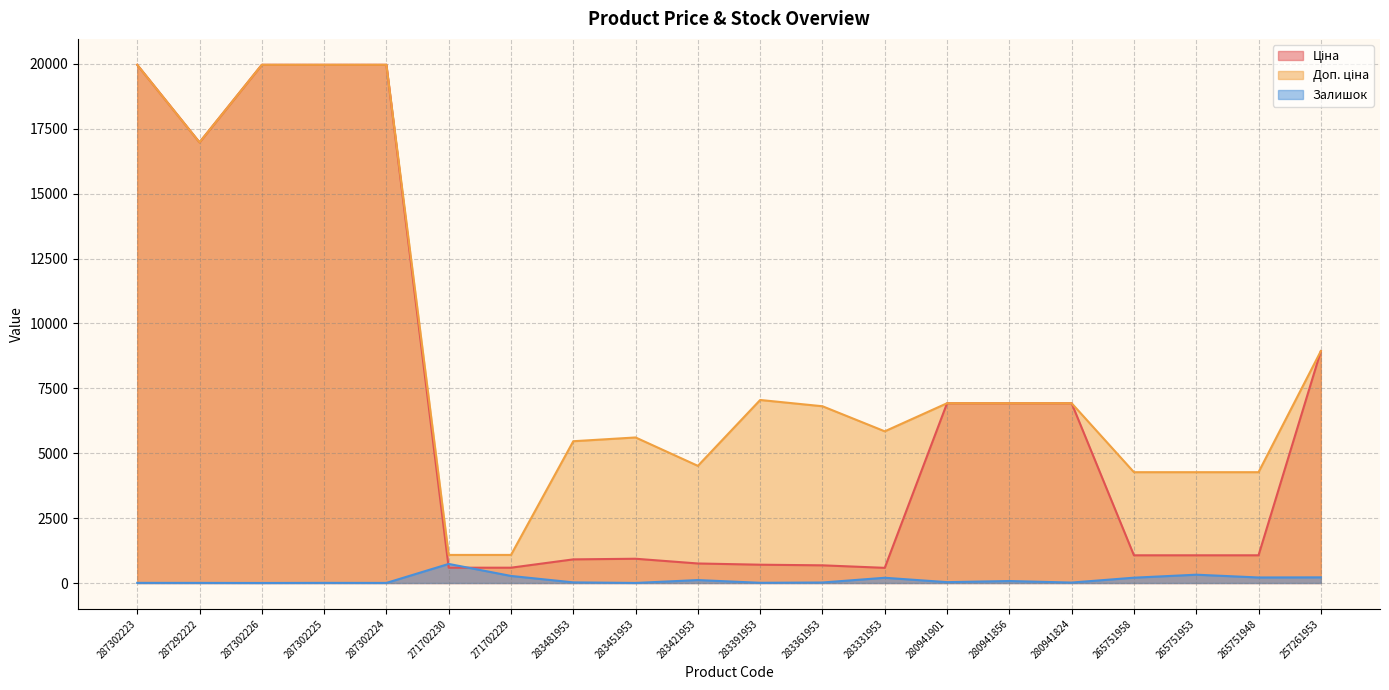

What is the spread (max minus min) of values at 283331953?

5641.9